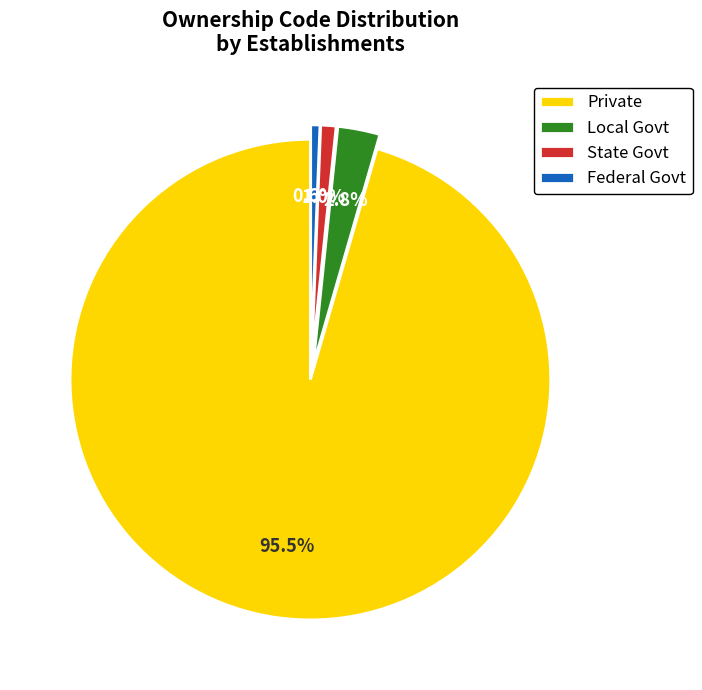

Between Local Govt and State Govt, which is larger?

Local Govt